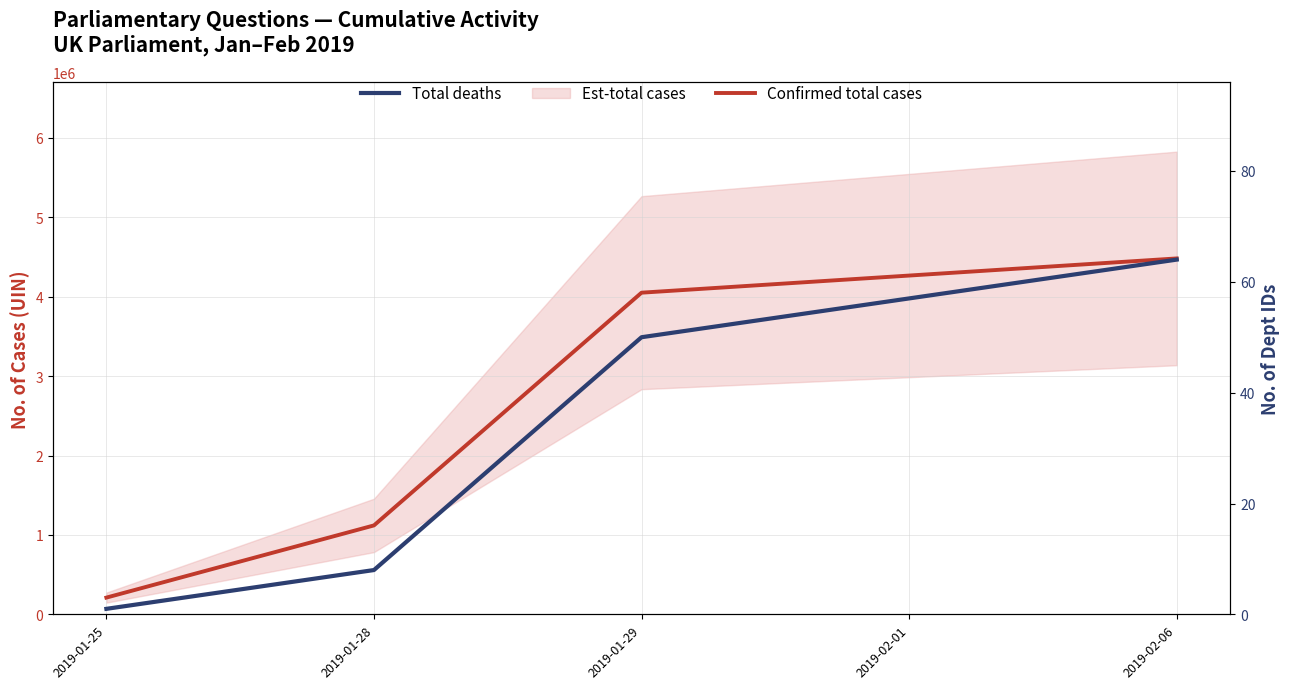

Which series has the widest spread of values?

Confirmed total cases